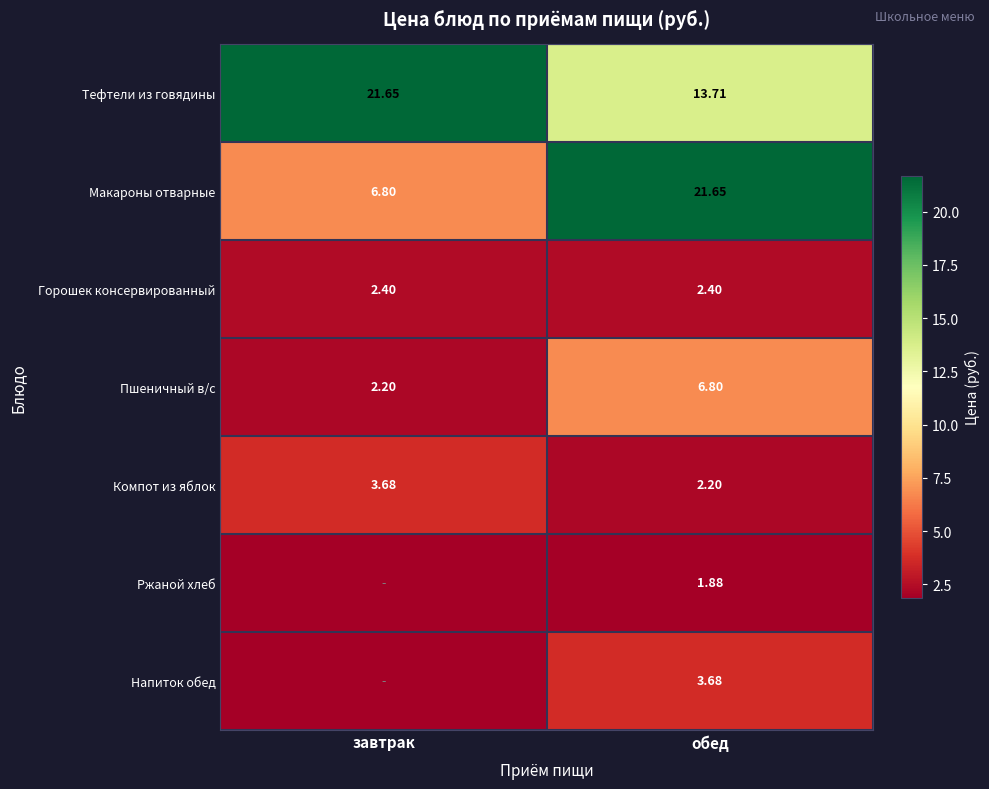

Where is Компот из яблок nearest to the value 2?

обед